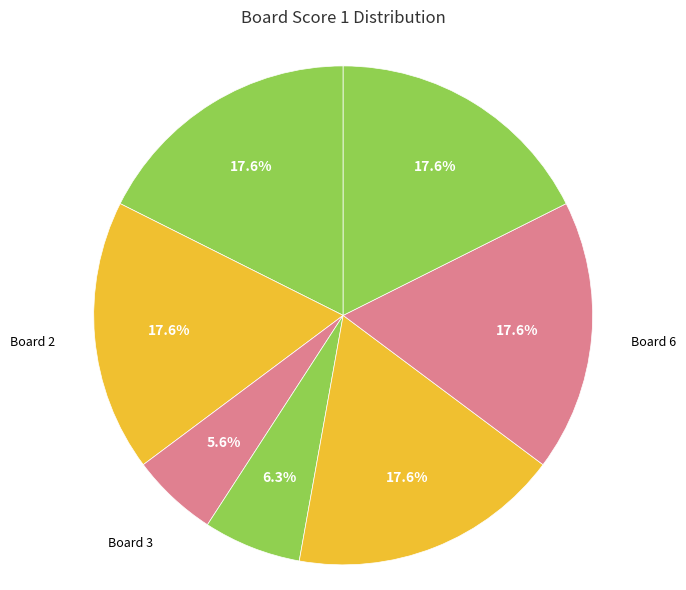

The Board 2 slice represents 18% of the pie. True or false?

True